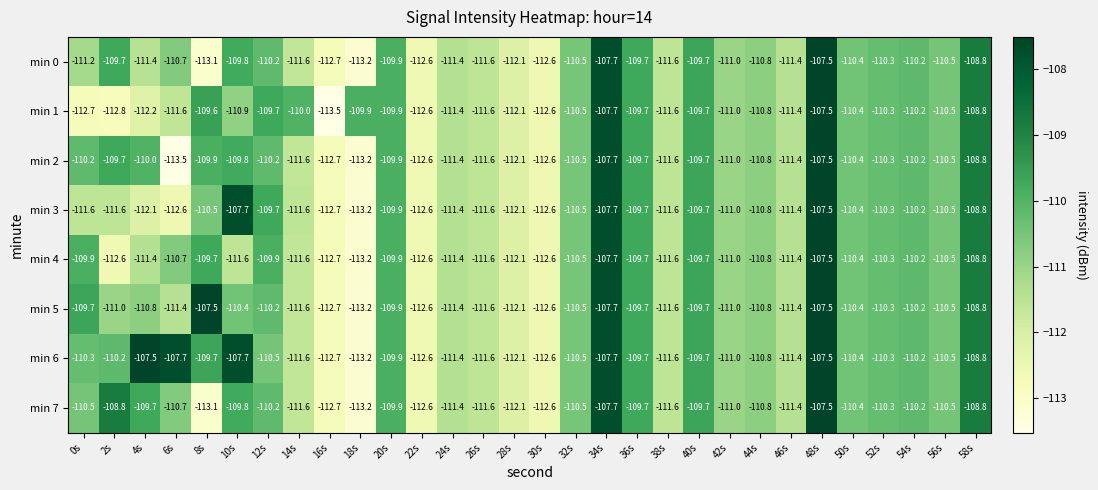

What is the greatest value displayed?

-107.5